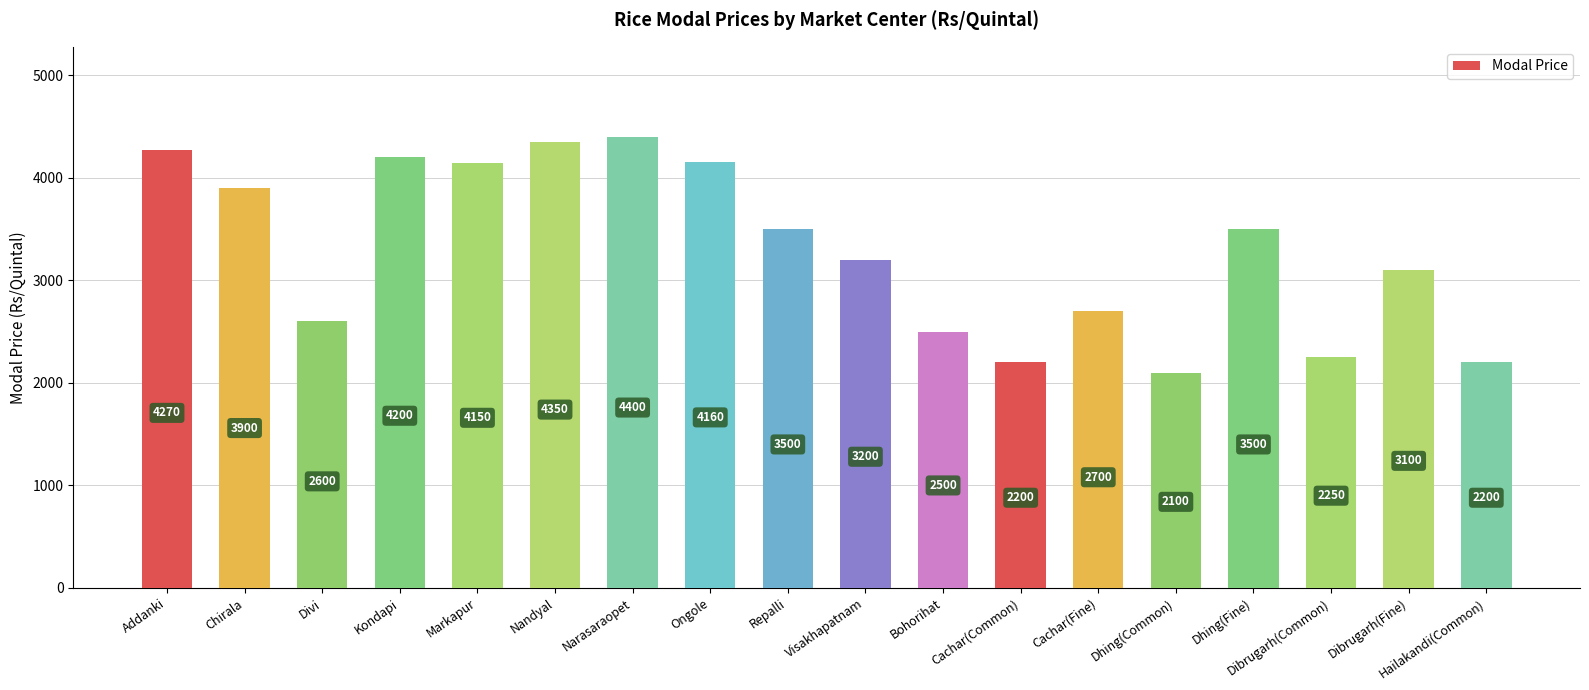

What is the difference between the values at Hailakandi(Common) and Ongole?

1960